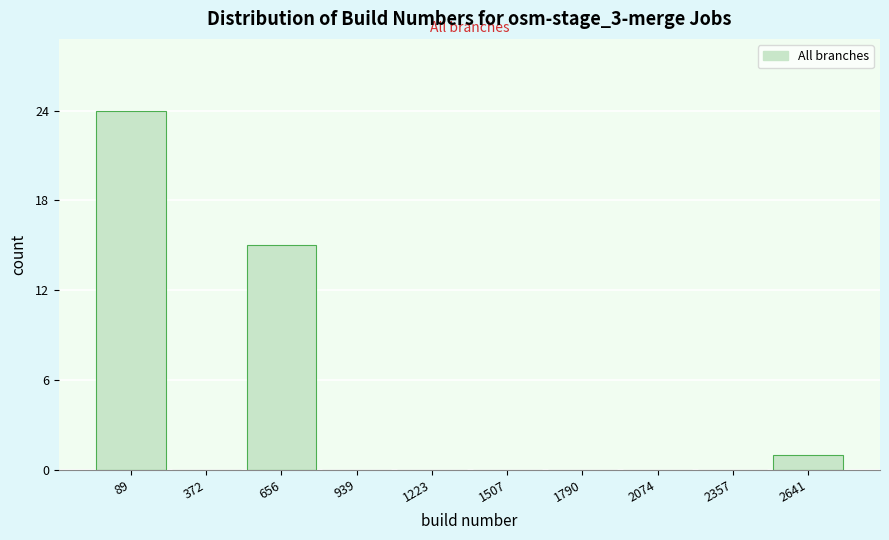

Reading left to right, extract all data points from this chart.

89=24	372=0	656=15	939=0	1223=0	1507=0	1790=0	2074=0	2357=0	2641=1